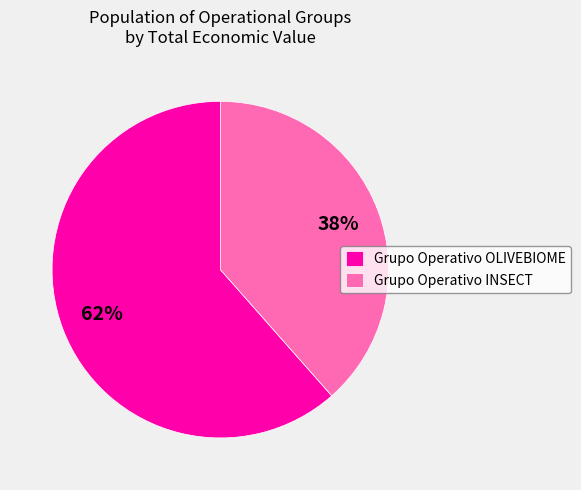

What is the ratio of the value at Grupo Operativo OLIVEBIOME to the value at Grupo Operativo INSECT?

1.6